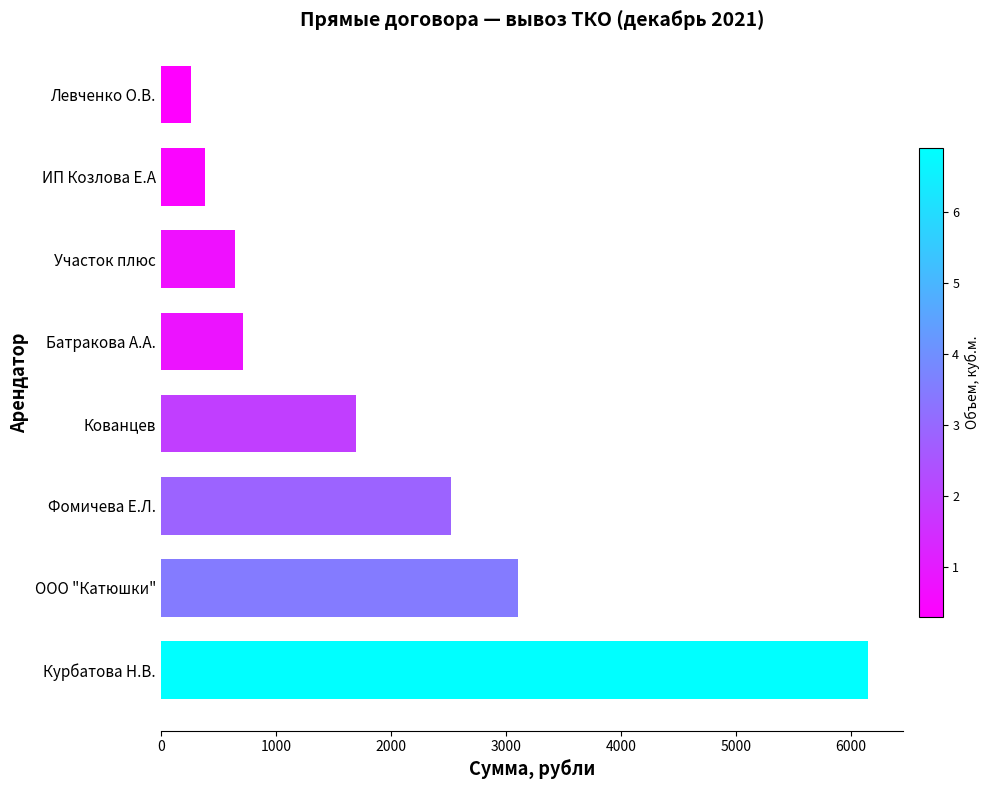

Reading bottom to top, transcribe all the data shown in this chart.

6151.6	3108.3	2520.1	1693.9	713.2	641.9	383.8	258.5